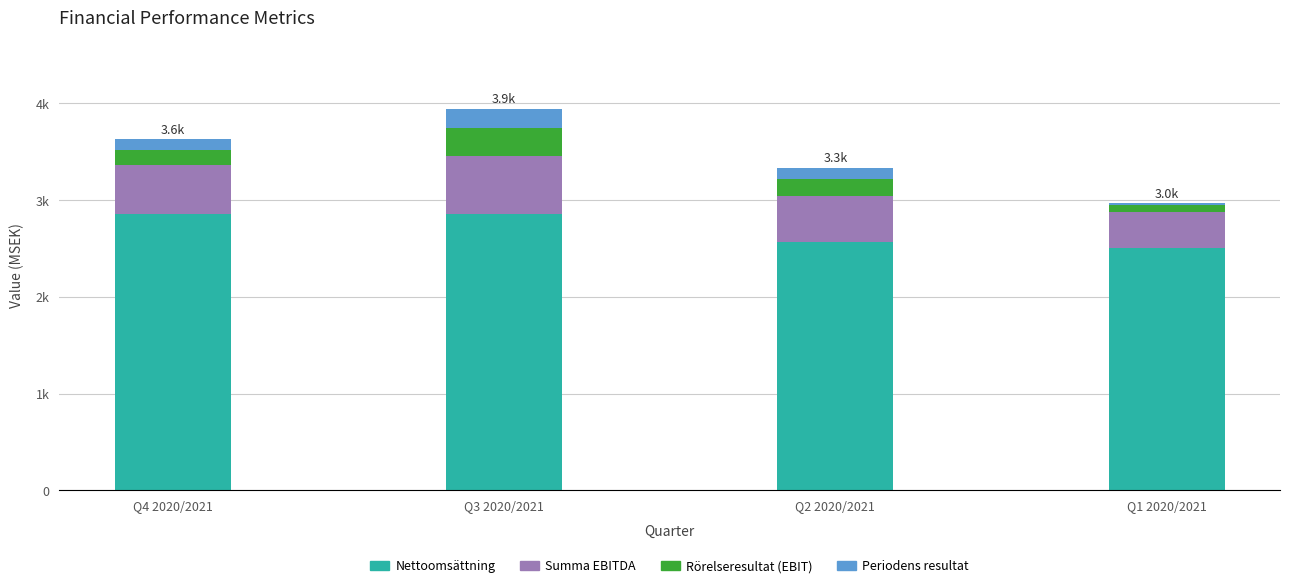

Does the chart contain any negative values?

No